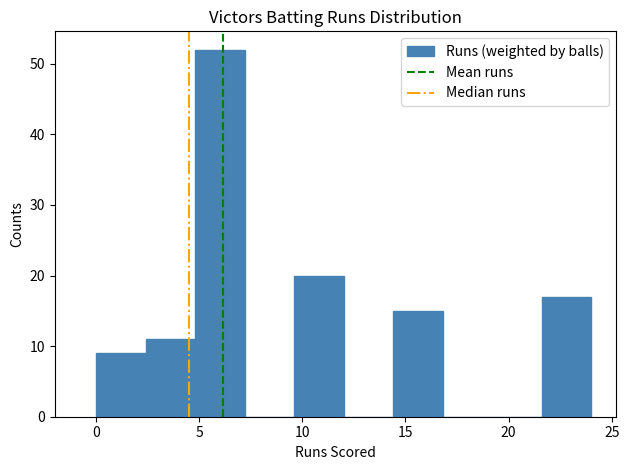

Over which range of the x-axis is the bar tallest?

4.8 to 7.2